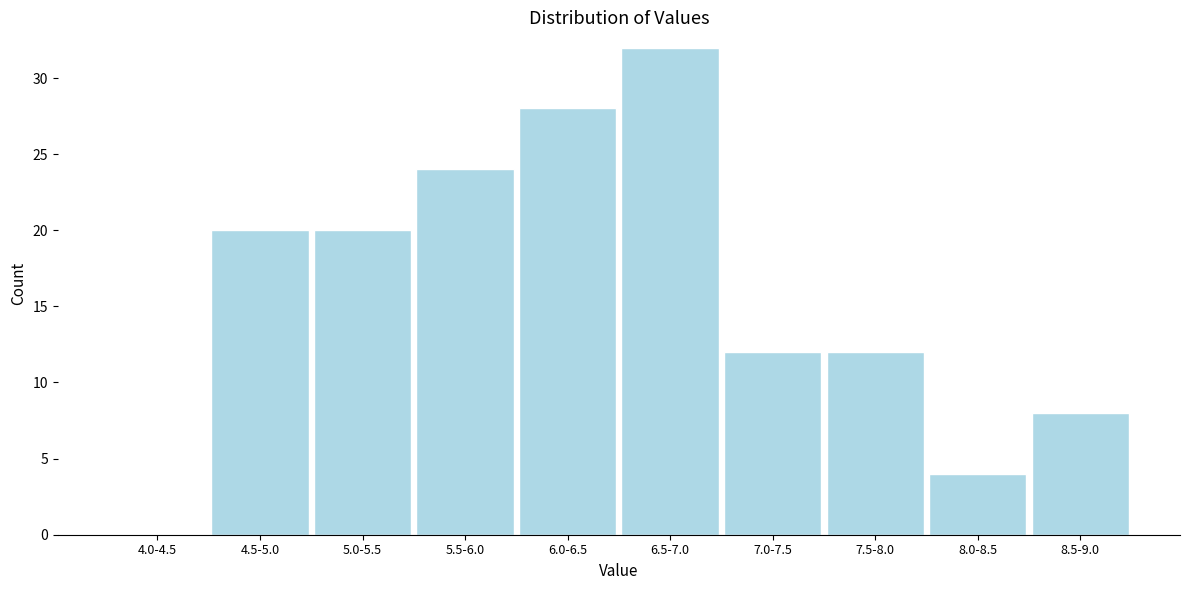

Reading left to right, list all the values displayed in this chart.

4.0-4.5=0	4.5-5.0=20	5.0-5.5=20	5.5-6.0=24	6.0-6.5=28	6.5-7.0=32	7.0-7.5=12	7.5-8.0=12	8.0-8.5=4	8.5-9.0=8